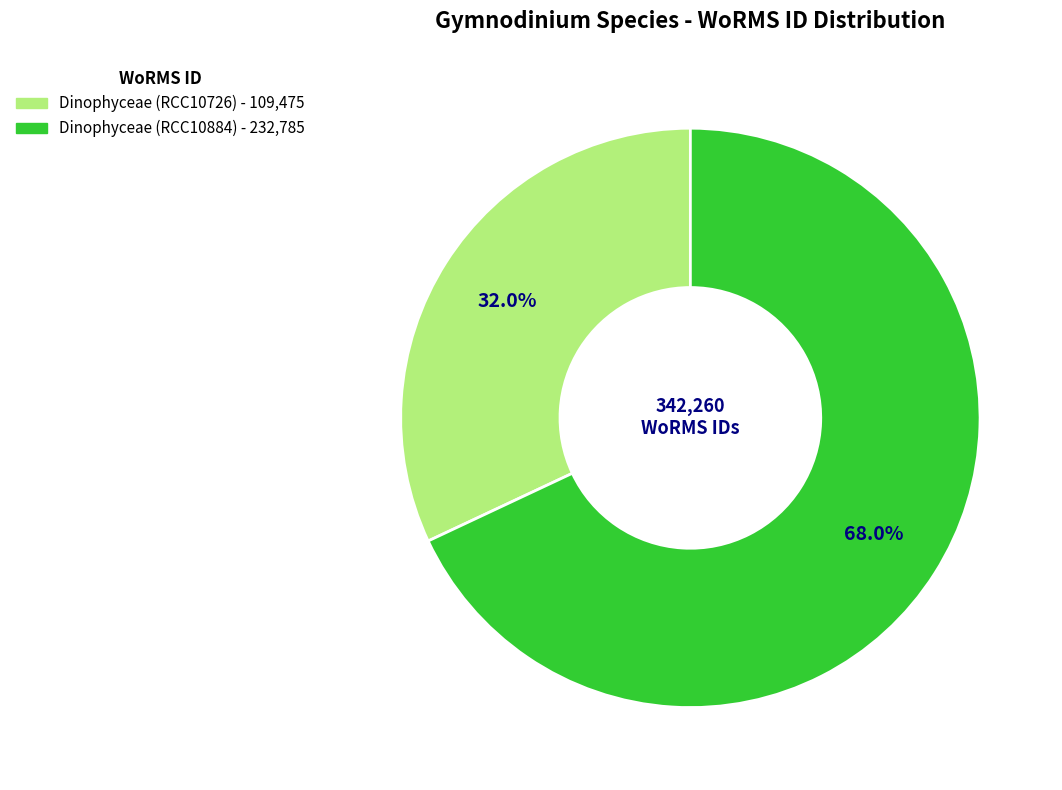

Does Dinophyceae (RCC10884) represent more than half of the total?

Yes